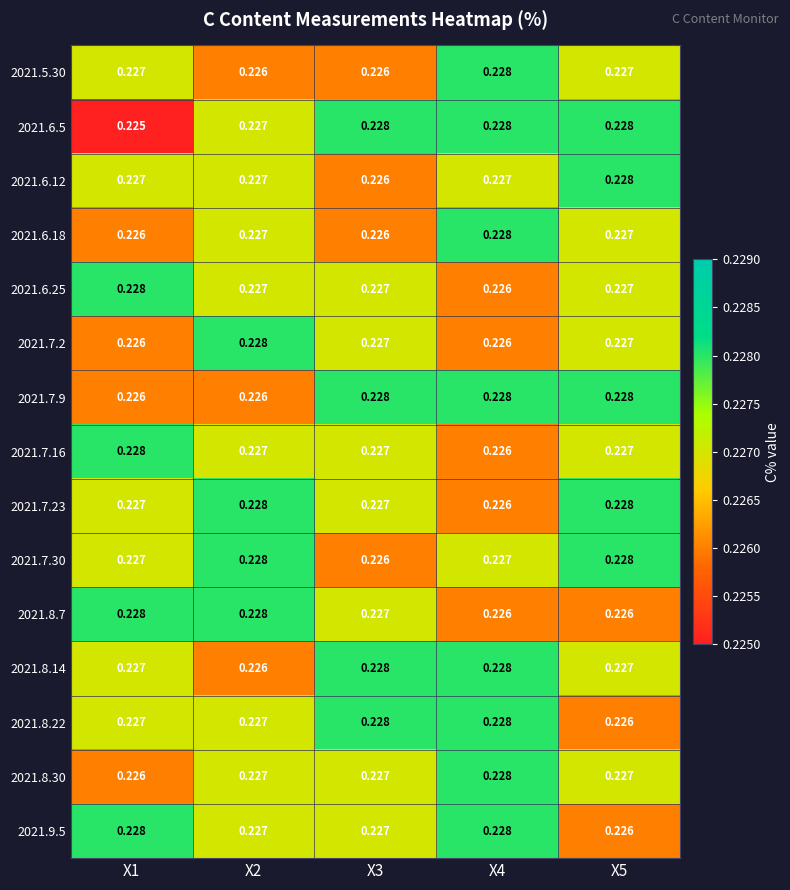

Which category has the lowest value across all series?

X1